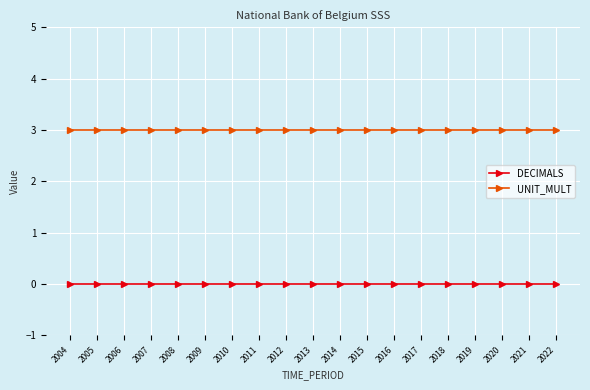

Reading left to right, list all the values displayed in this chart.

DECIMALS: 0	0	0	0	0	0	0	0	0	0	0	0	0	0	0	0	0	0	0
UNIT_MULT: 3	3	3	3	3	3	3	3	3	3	3	3	3	3	3	3	3	3	3